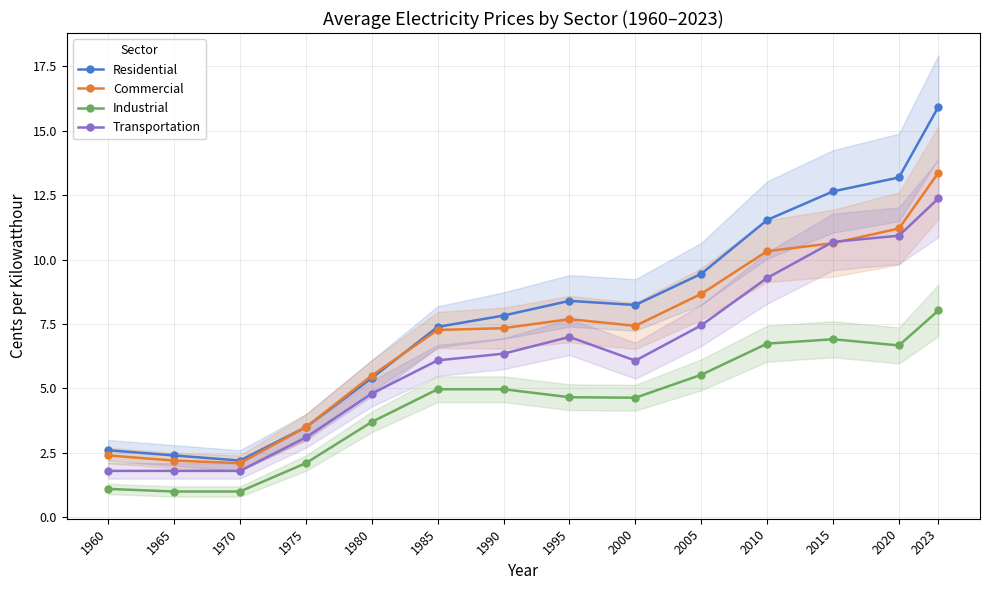

In Industrial, how many points are lower than both neighbors (excluding endpoints)?

2